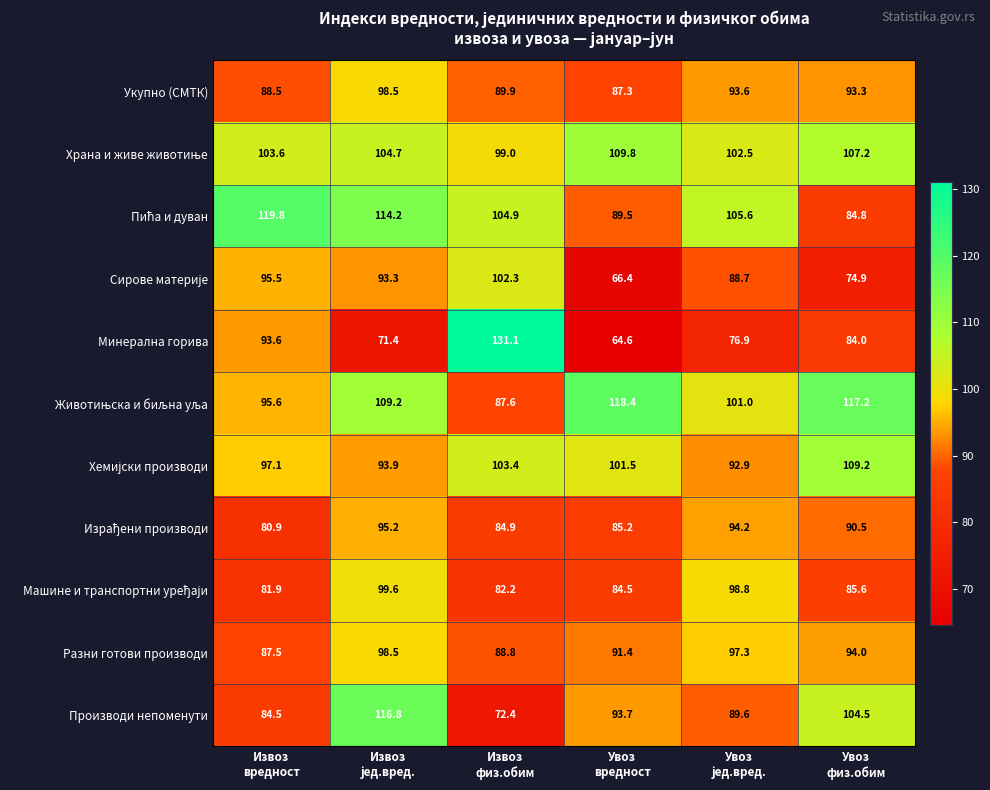

At how many categories does at least one series exceed 69?

6